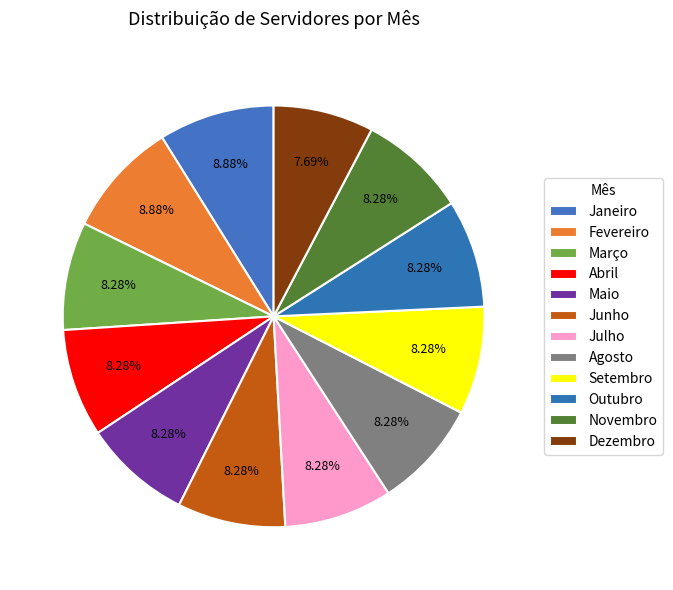

True or false: Maio accounts for 8% of the total.

True